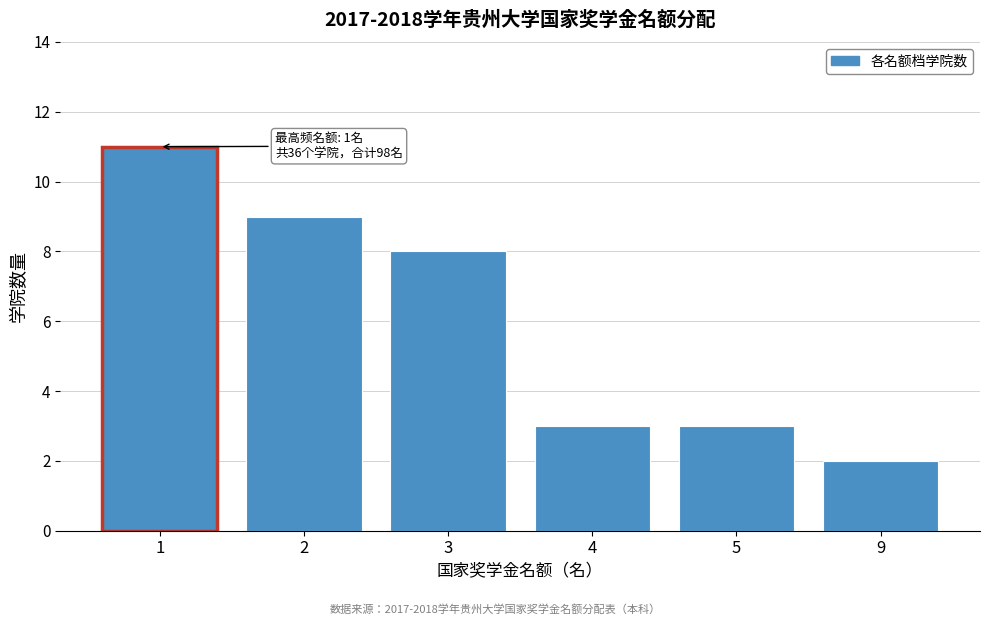

Reading right to left, list all the values displayed in this chart.

2	3	3	8	9	11